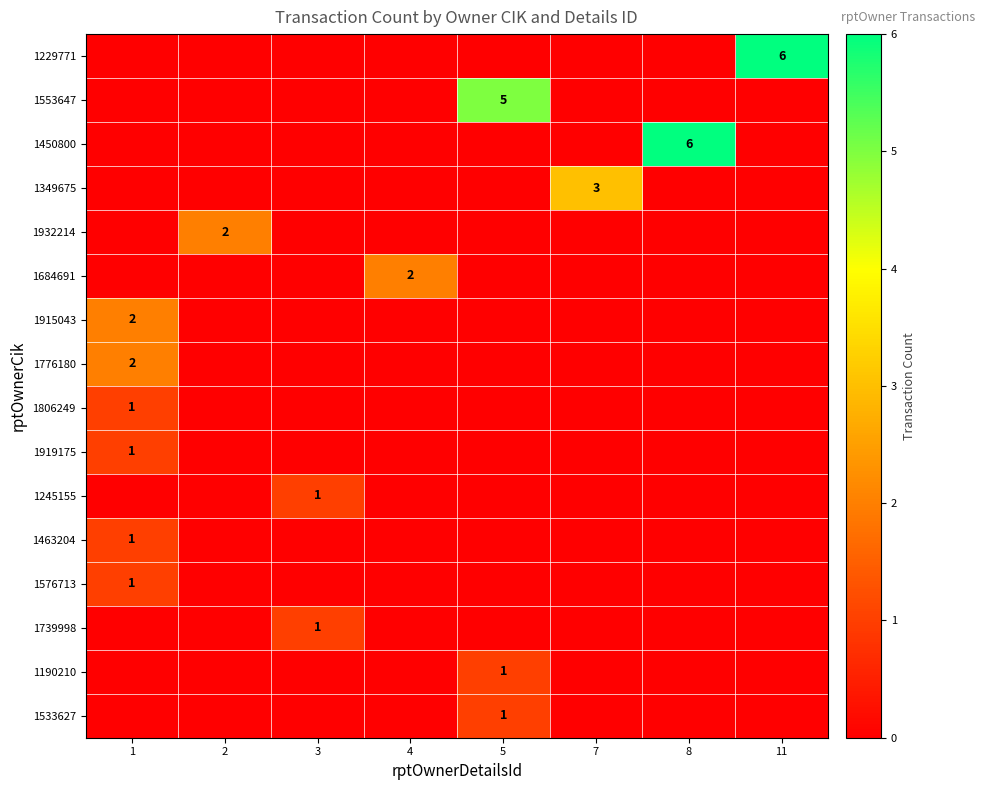

Which category has the lowest value in the 1190210 series?

1